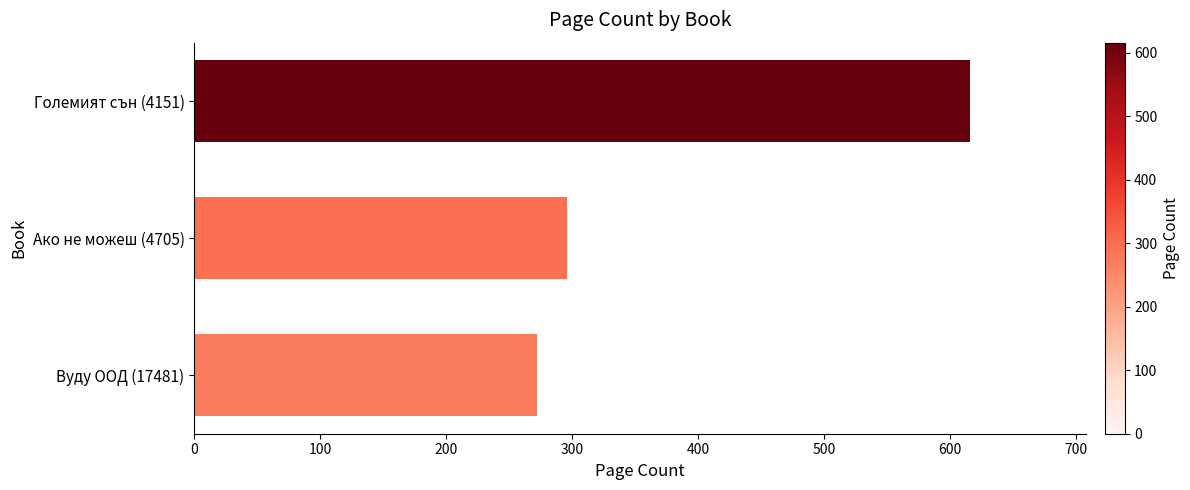

What is the change in value from Големият сън (4151) to Вуду ООД (17481)?

-344